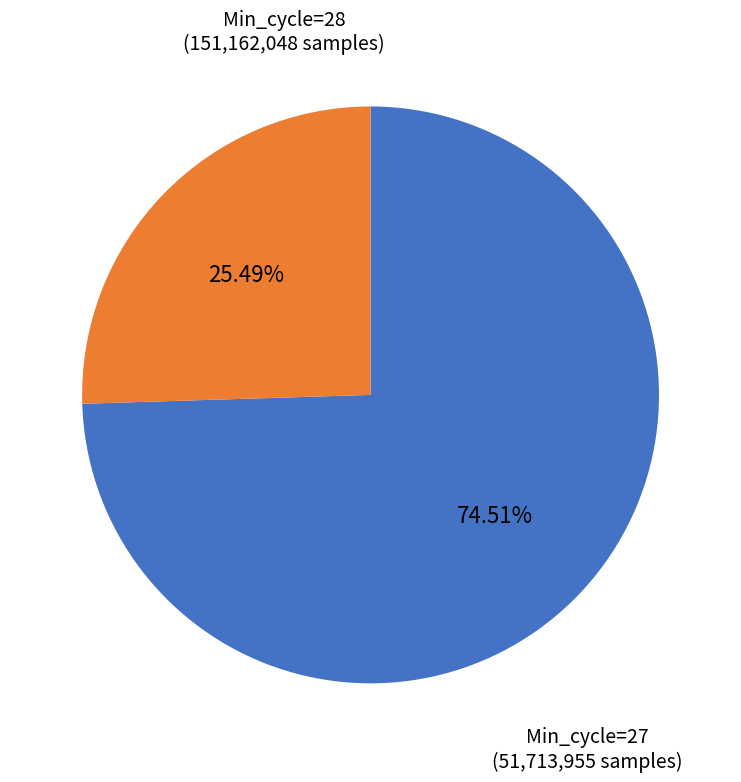

Does any single category account for the majority?

Yes